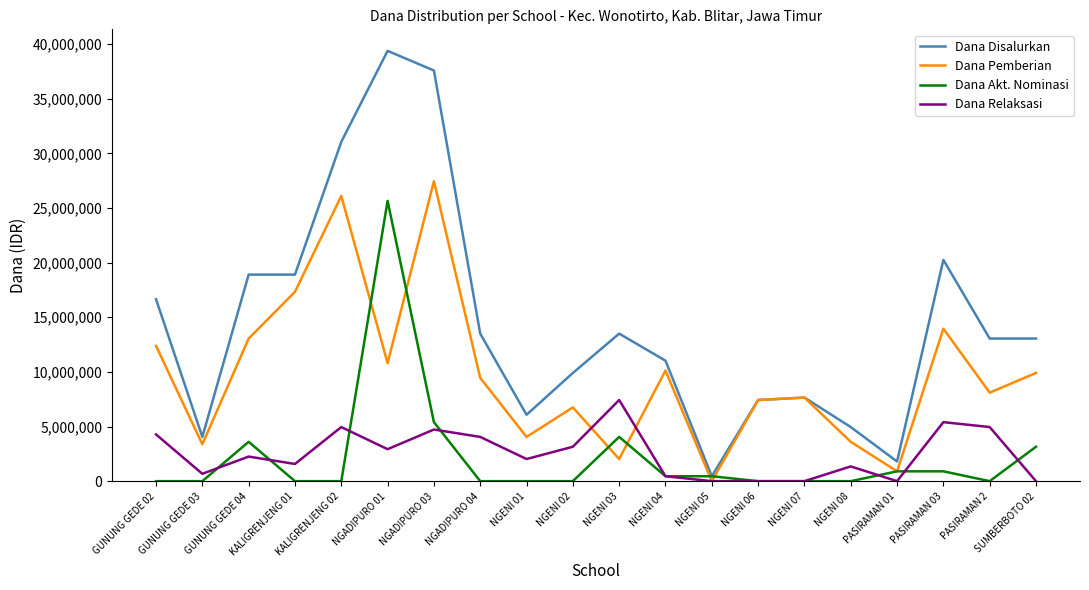

Where is Dana Pemberian nearest to the value 13725000?

PASIRAMAN 03